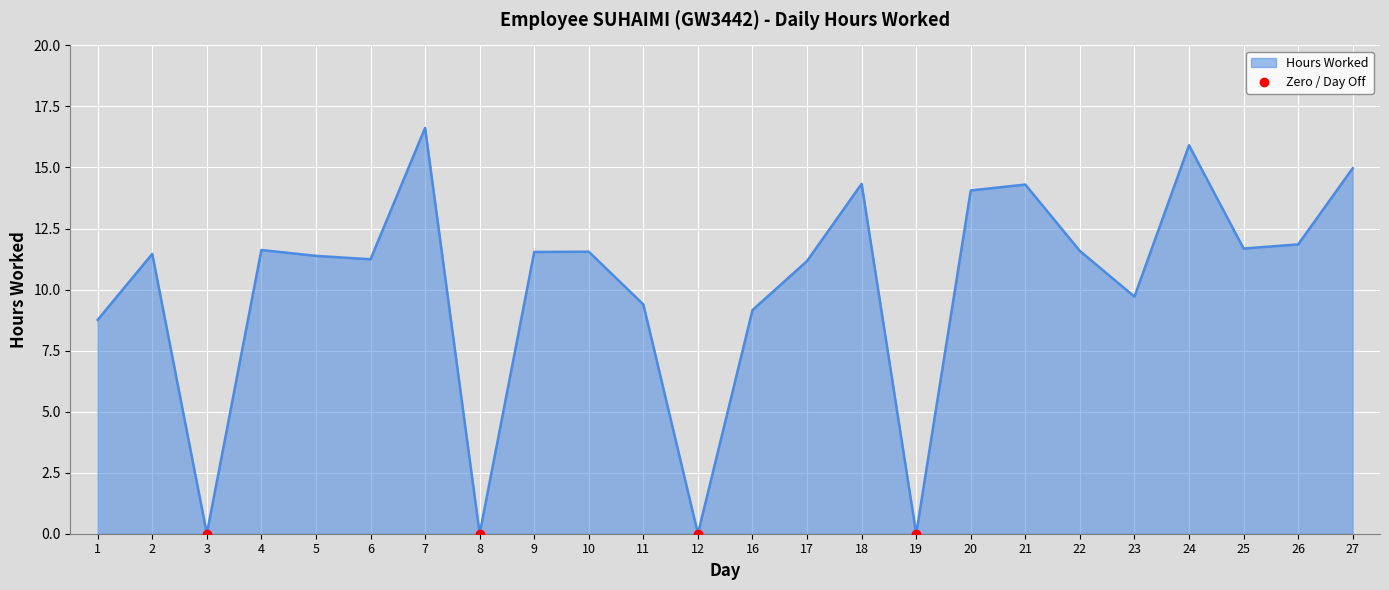

Read the value at 6.

11.2